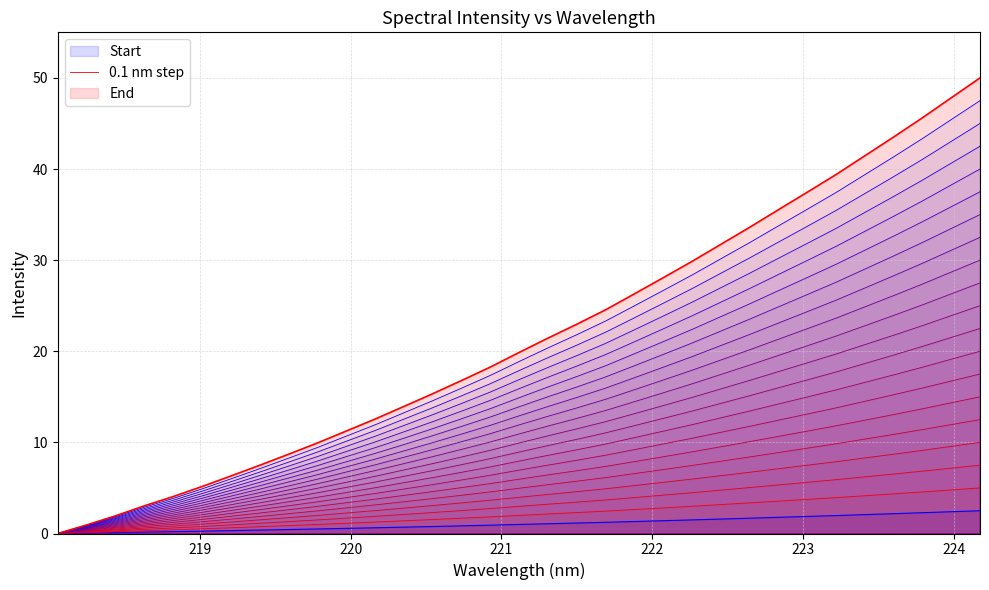

What is the maximum value for End?

50.0